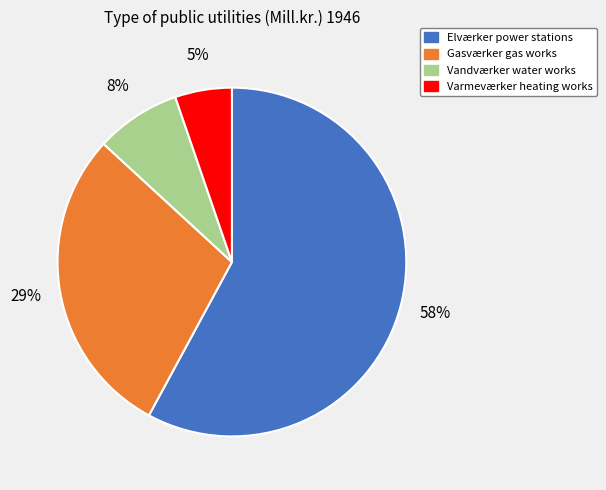

To the nearest percent, what is the combined percentage of Gasværker gas works and Vandværker water works?

37%